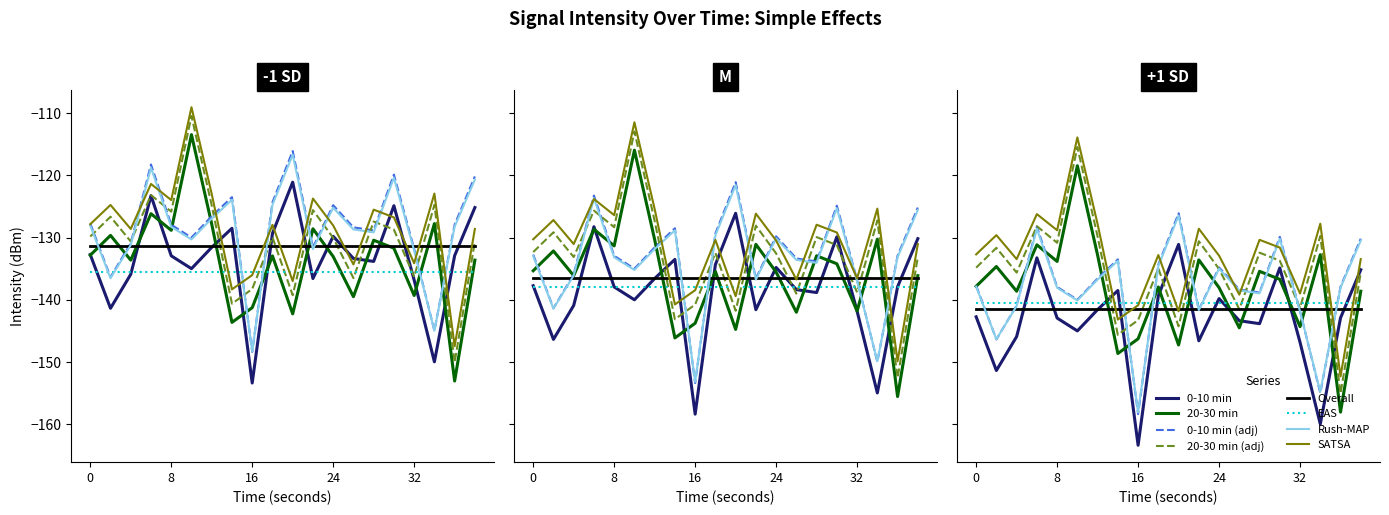

Is it true that 20-30 min equals -196.7 at 4?

False